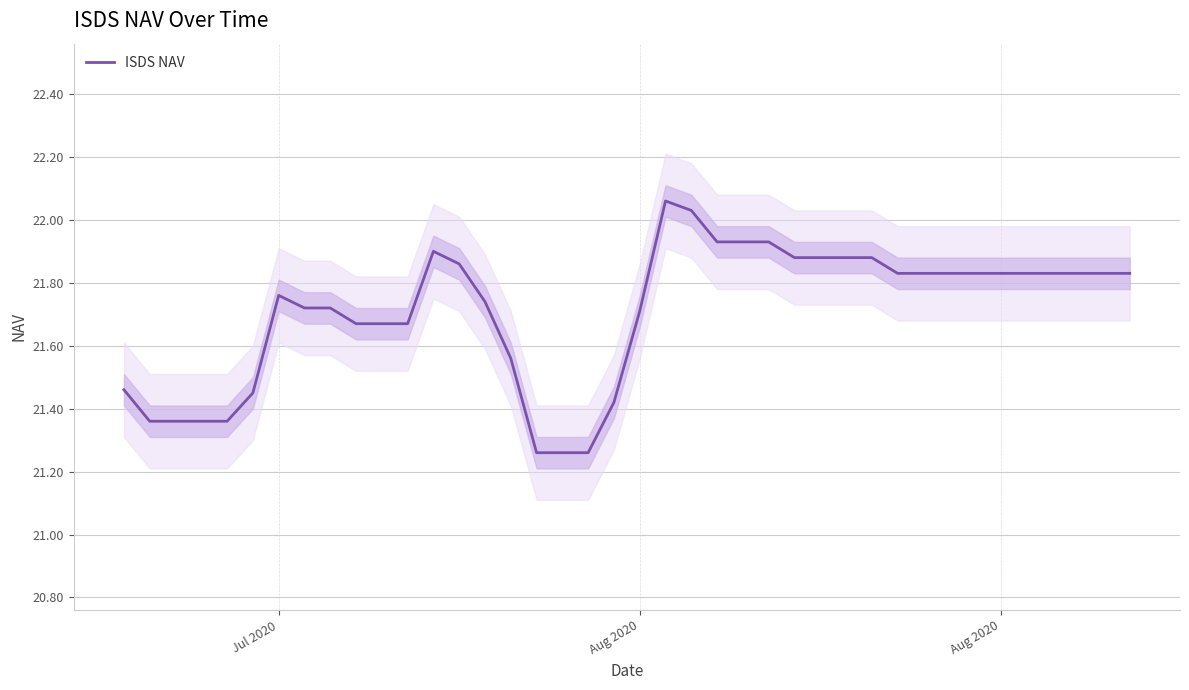

How many series are shown in this chart?

1